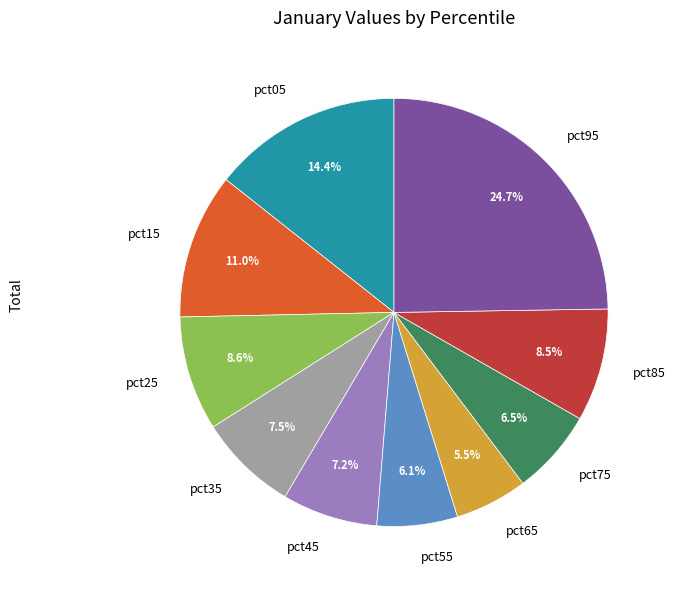

To the nearest percent, what is the combined percentage of pct55 and pct95?

31%